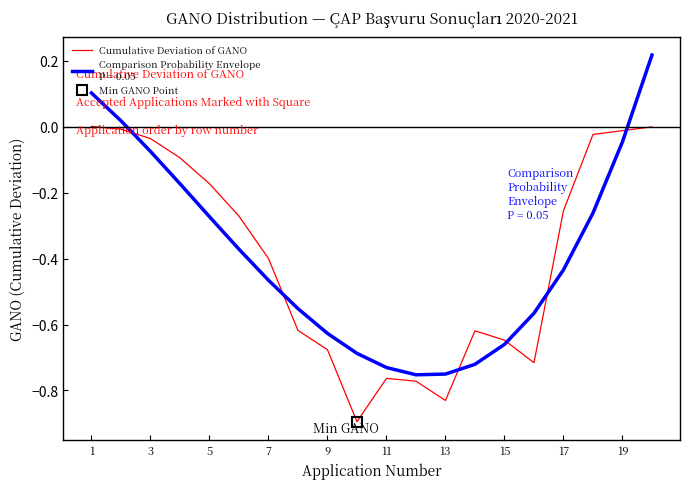

Reading left to right, extract all data points from this chart.

0.0	-0.0	-0.0	-0.1	-0.2	-0.3	-0.4	-0.6	-0.7	-0.9	-0.8	-0.8	-0.8	-0.6	-0.6	-0.7	-0.3	-0.0	-0.0	0.0